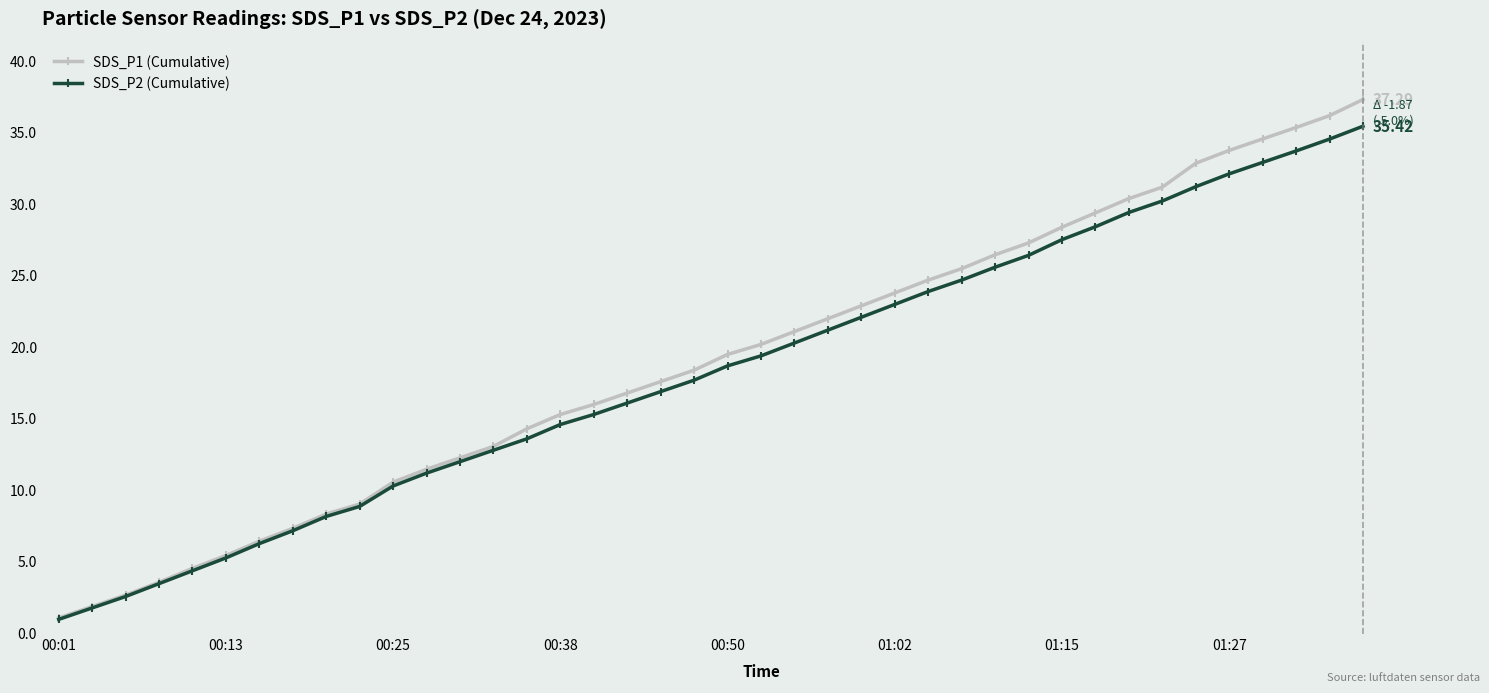

Which series has the largest range (max minus min)?

SDS_P1 (Cumulative)